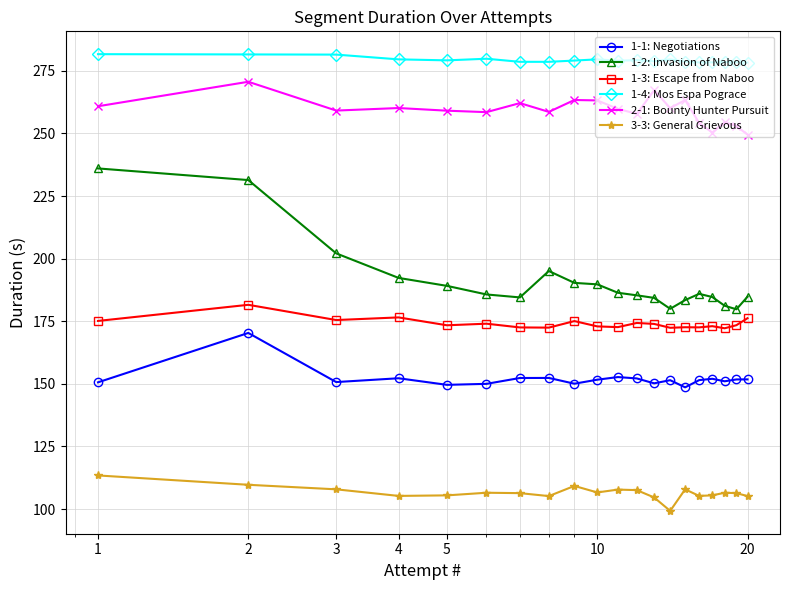

How many data points does each series have?

20